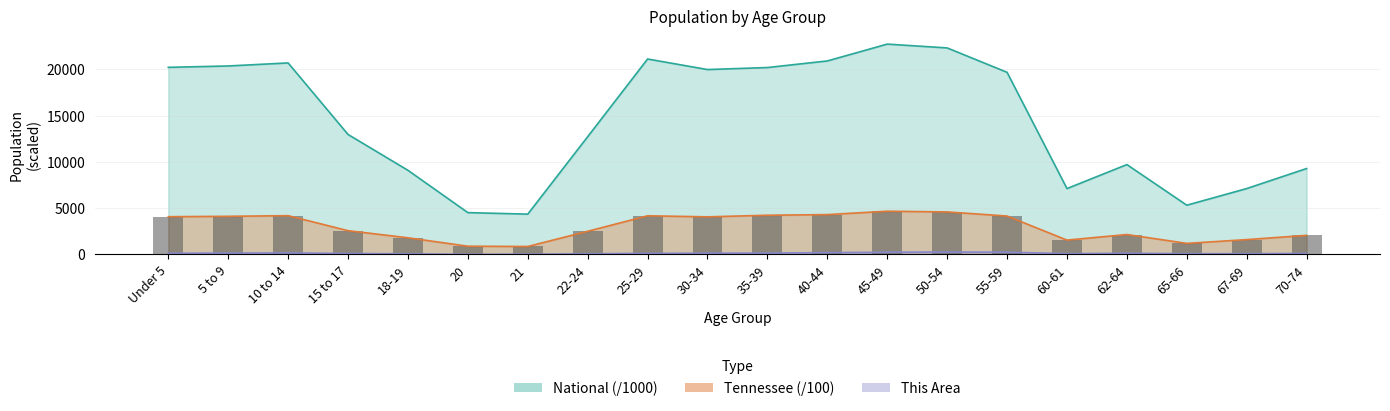

What is the lowest value of the Tennessee series?

863.6